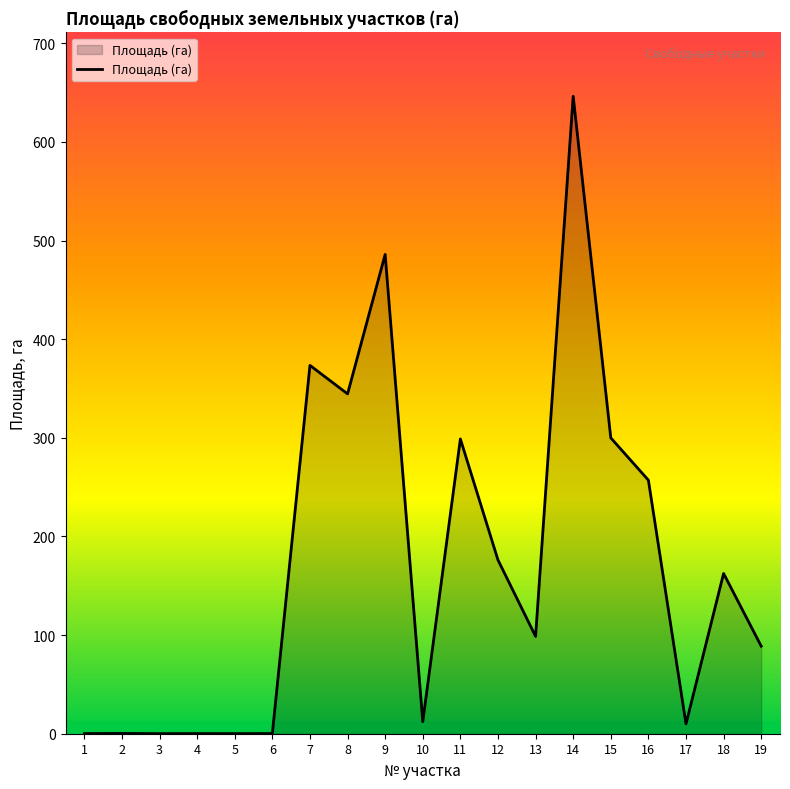

Approximately how many times larger is the value at 14 compared to 13?

6.5